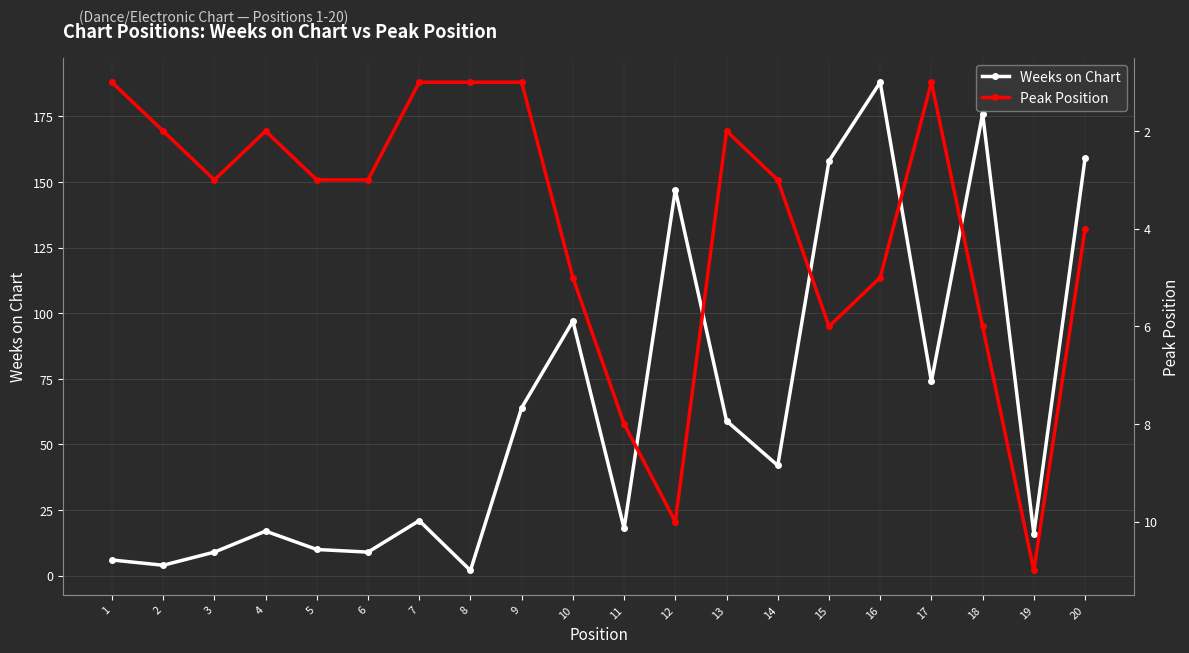

Reading left to right, list all the values displayed in this chart.

Weeks on Chart: 1=6	2=4	3=9	4=17	5=10	6=9	7=21	8=2	9=64	10=97	11=18	12=147	13=59	14=42	15=158	16=188	17=74	18=176	19=16	20=159
Peak Position: 1=1	2=2	3=3	4=2	5=3	6=3	7=1	8=1	9=1	10=5	11=8	12=10	13=2	14=3	15=6	16=5	17=1	18=6	19=11	20=4